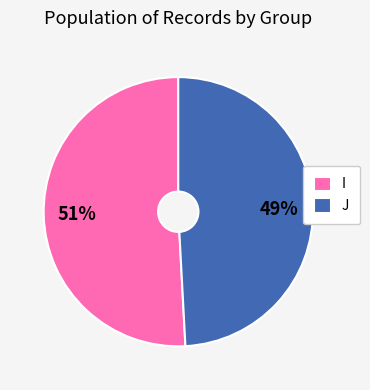

Rank the categories by value from lowest to highest.

J, I